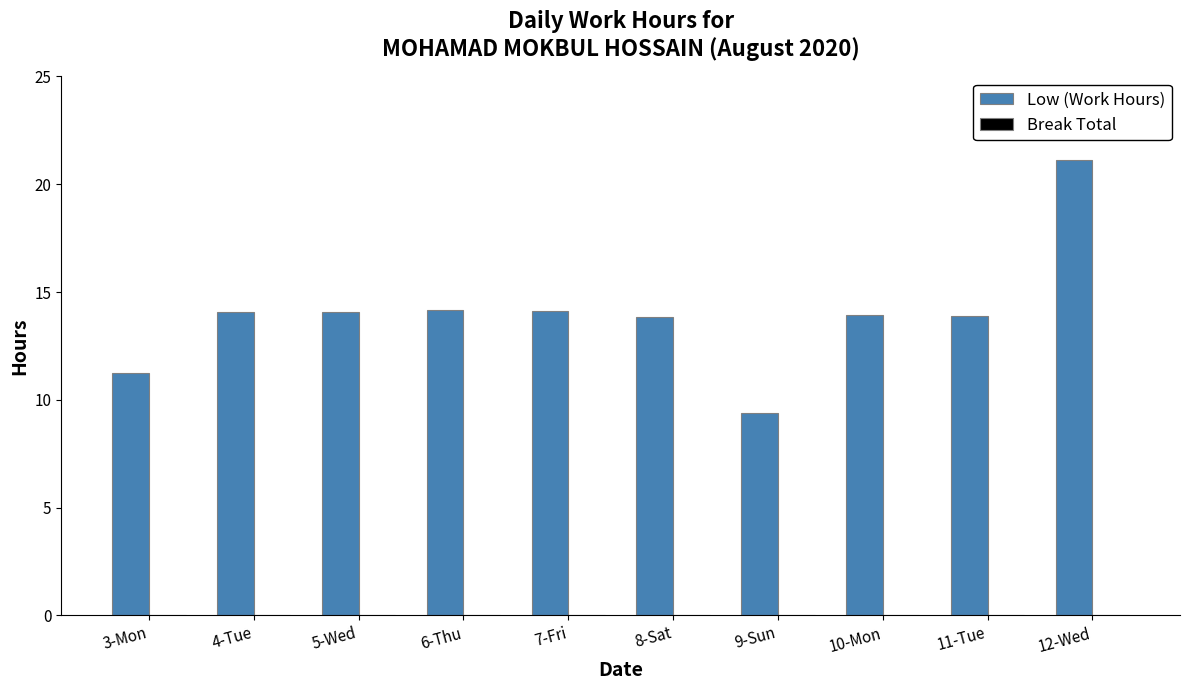

What is the ratio of the value at 11-Tue to the value at 4-Tue?

1.0